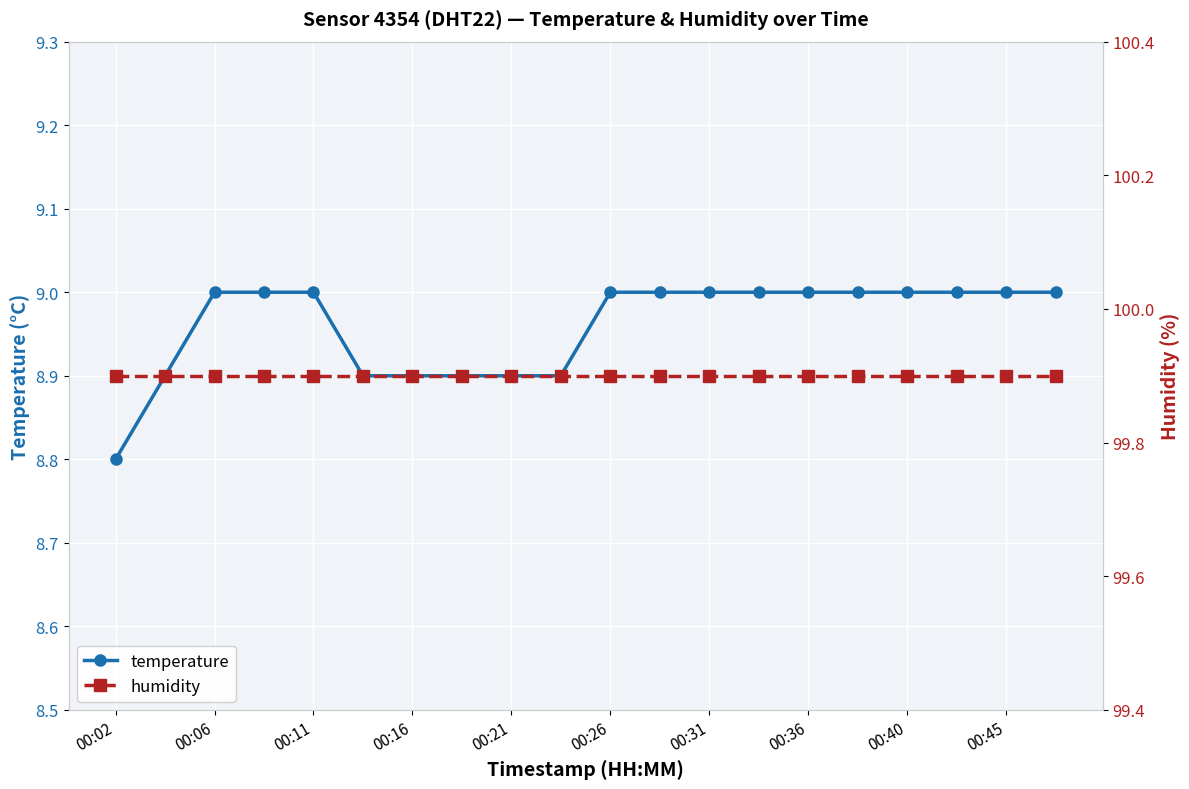

At 15, list the series in order from smallest to largest.

temperature, humidity